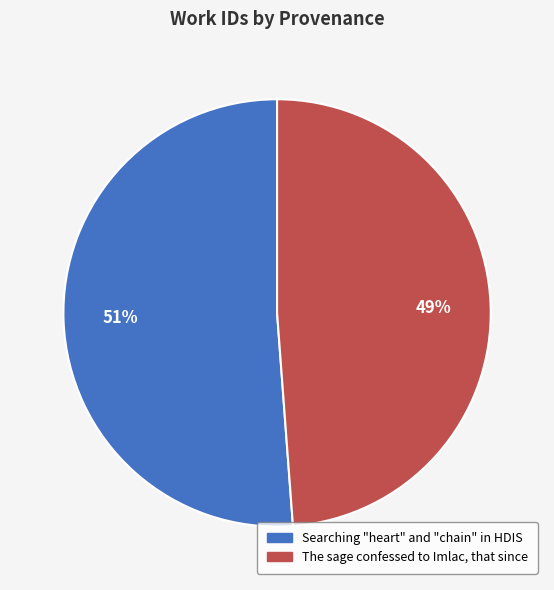

How many segments does this pie chart have?

2